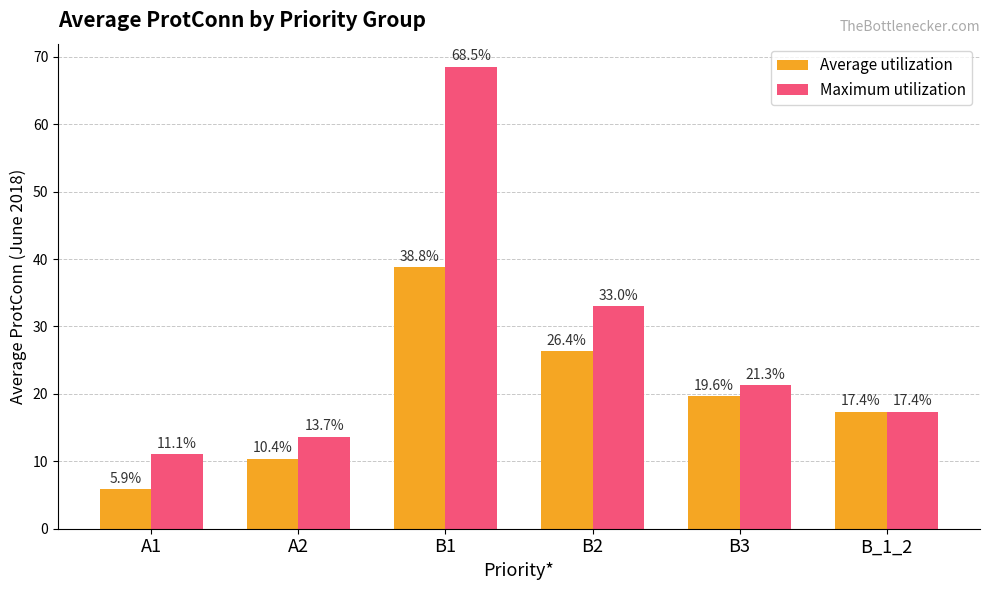

What is the spread (max minus min) of values at A1?

5.2